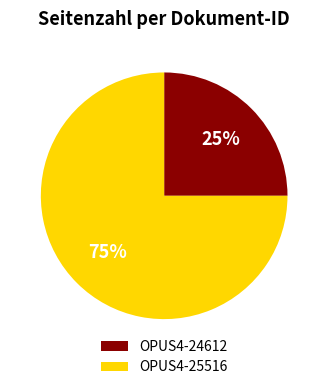

Is it true that OPUS4-24612 is 36% of the pie?

False